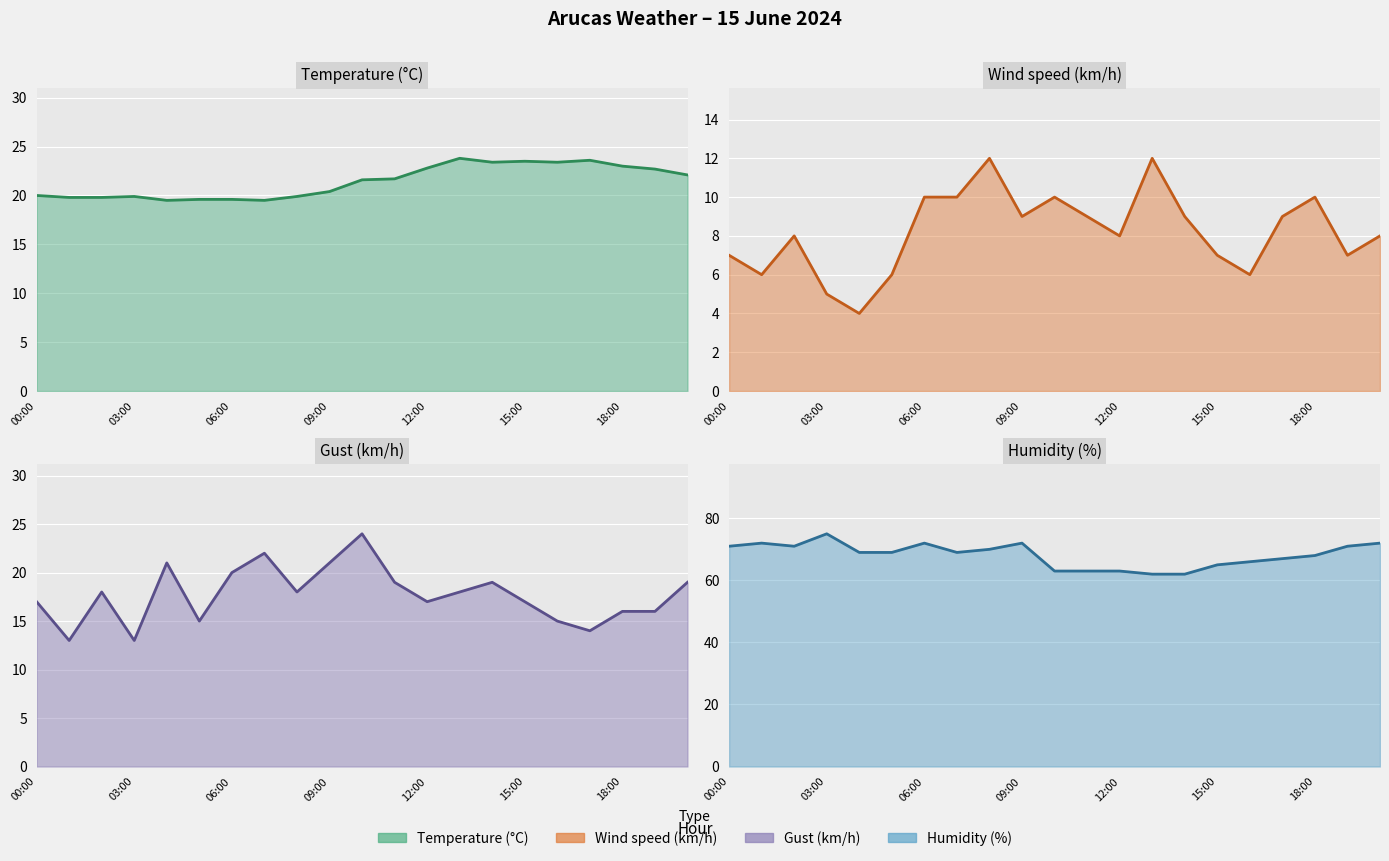

True or false: Temperature (°C) and Wind speed (km/h) cross at least once.

False